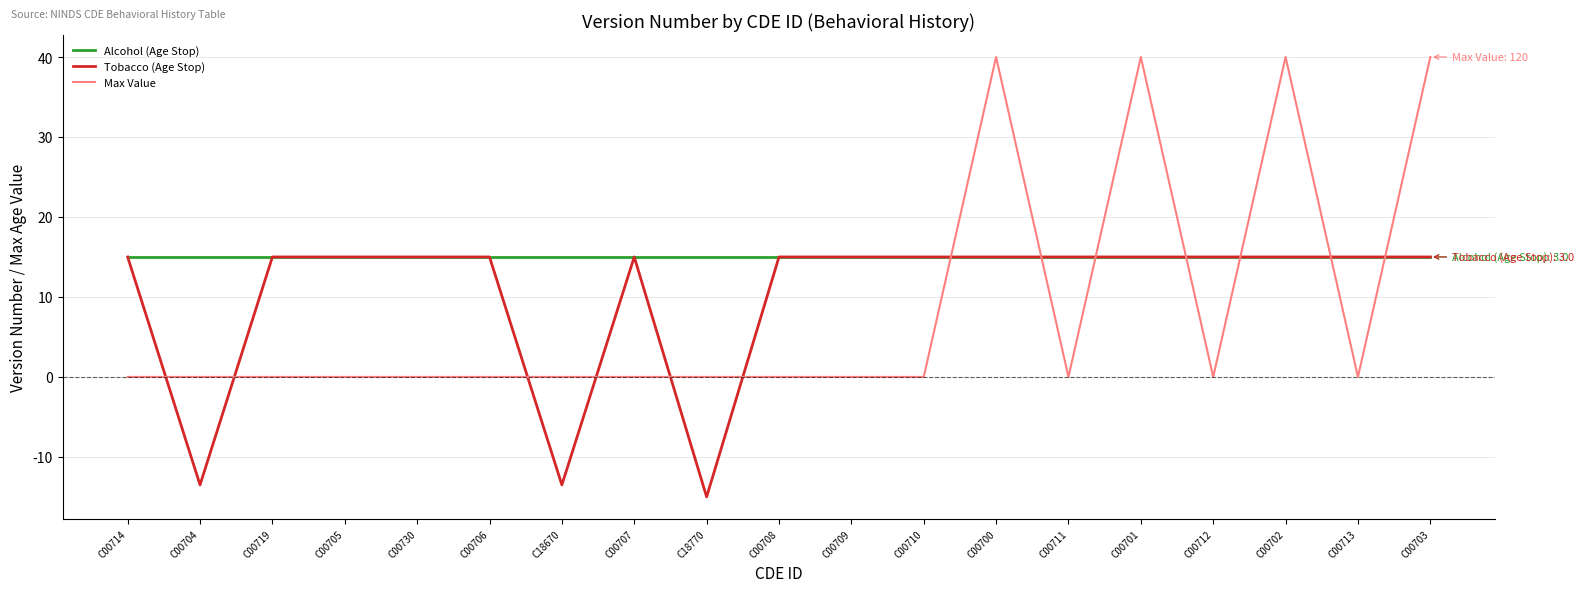

Which category has the lowest value across all series?

C18770